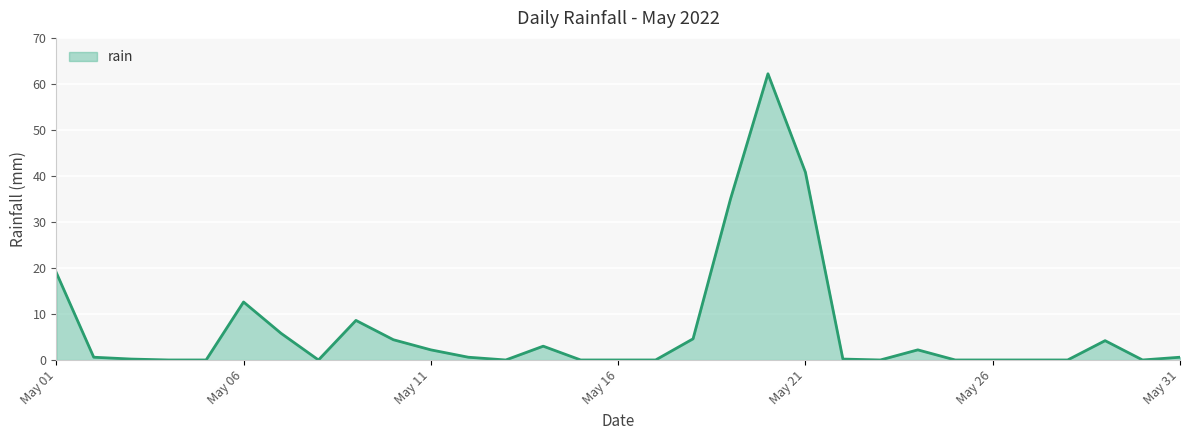

What is the maximum value shown in the chart?

62.2